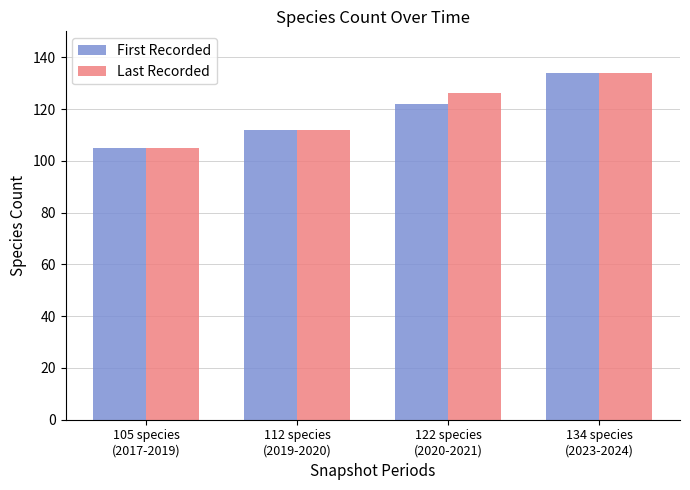

Reading left to right, list all the values displayed in this chart.

First Recorded: 105	112	122	134
Last Recorded: 105	112	126	134